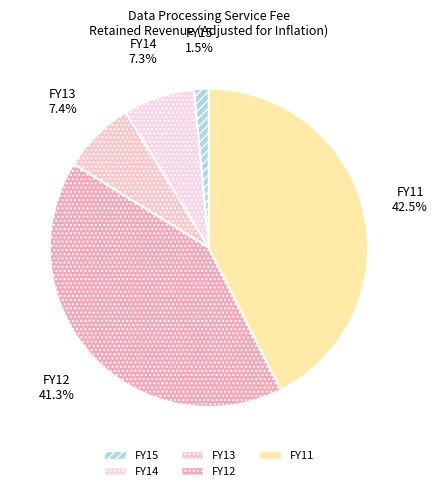

Is it true that FY14 is 1% of the pie?

False